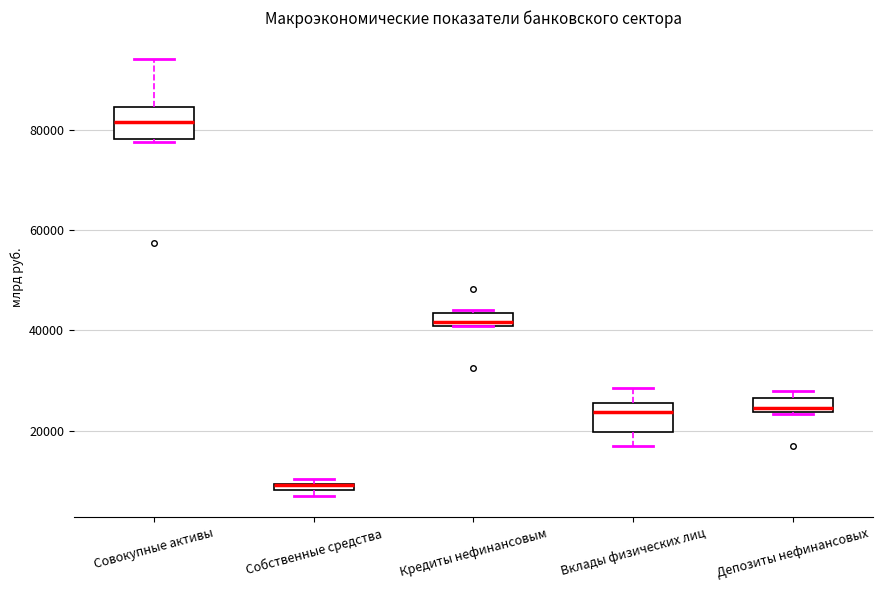

Where does the upper whisker of the box for Вклады физических лиц end on the y-axis? The values are not printed on the chart, so give them approximately, as read against the axis.

28000